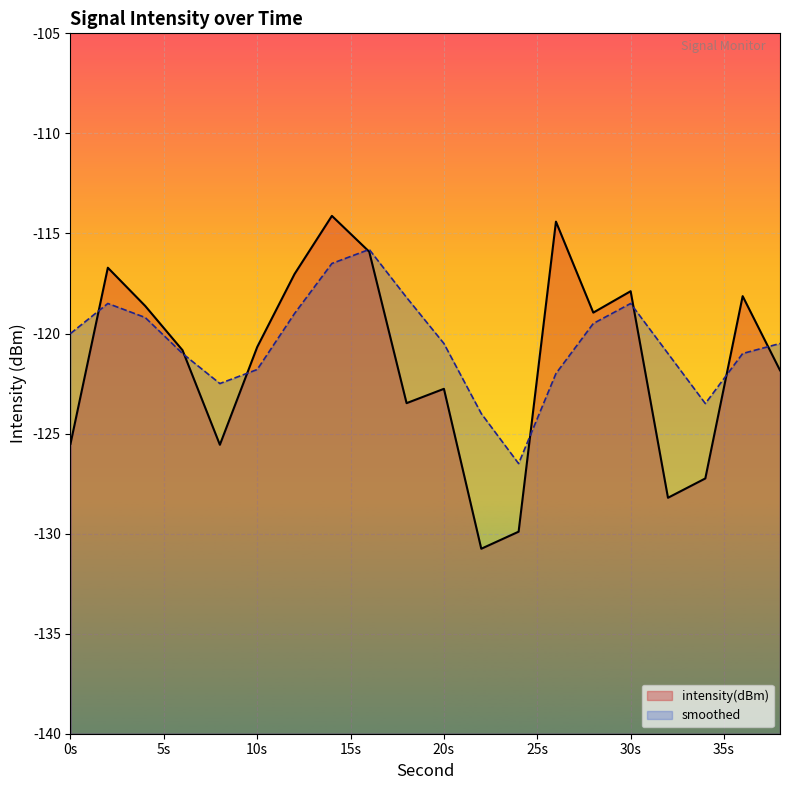

Which series has the widest spread of values?

intensity(dBm)